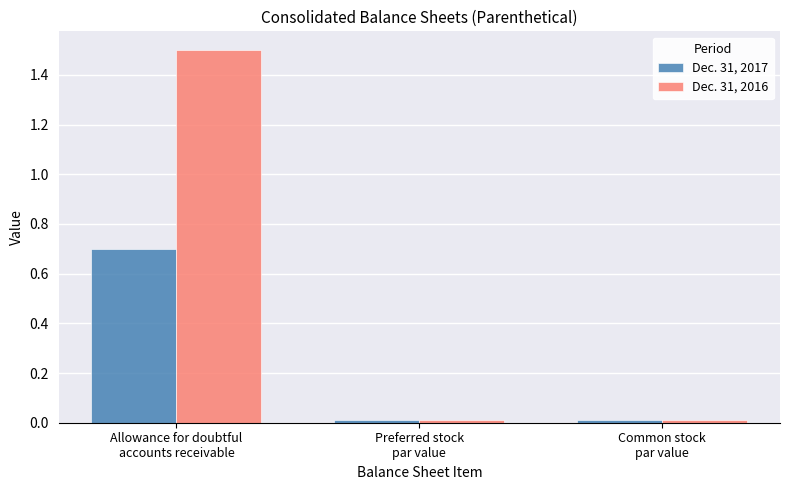

Which series has the largest total across all categories?

Dec. 31, 2016